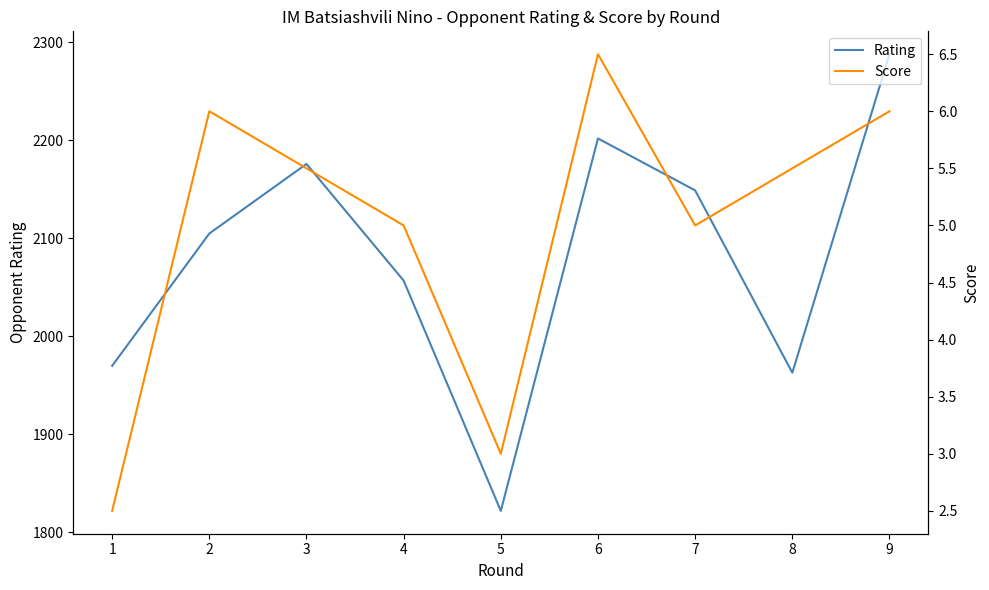

How many lines are shown in the chart?

2